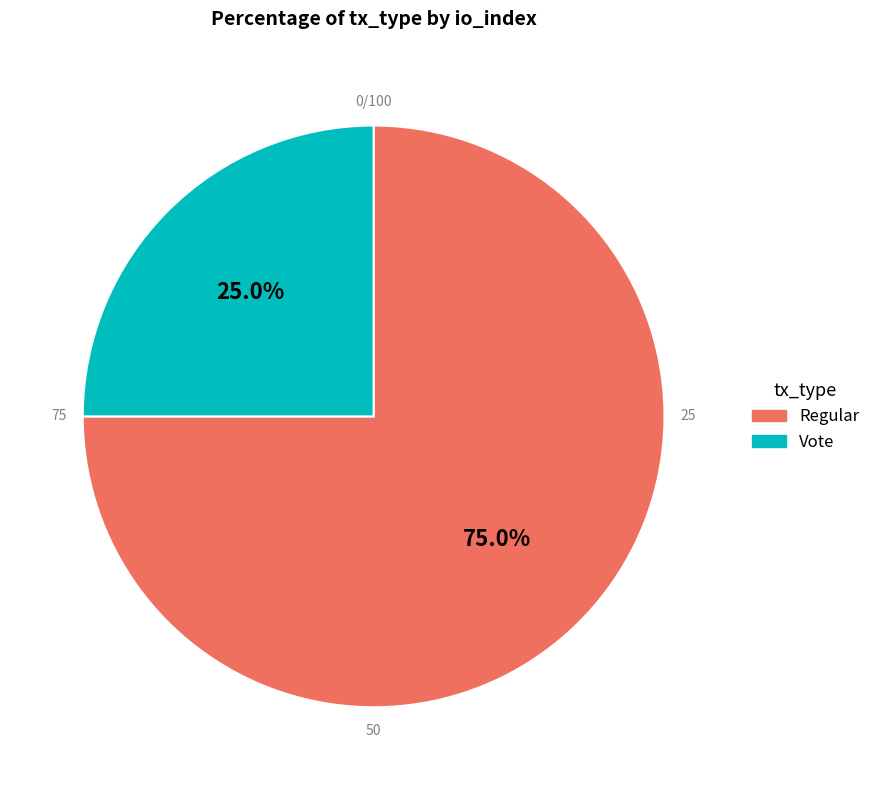

What portion of the pie excludes Vote?

75.0%